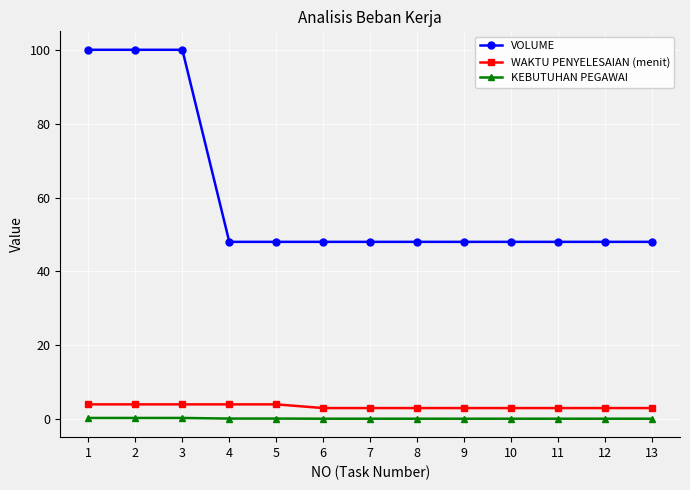

Does the chart display data point markers on the line(s)?

Yes